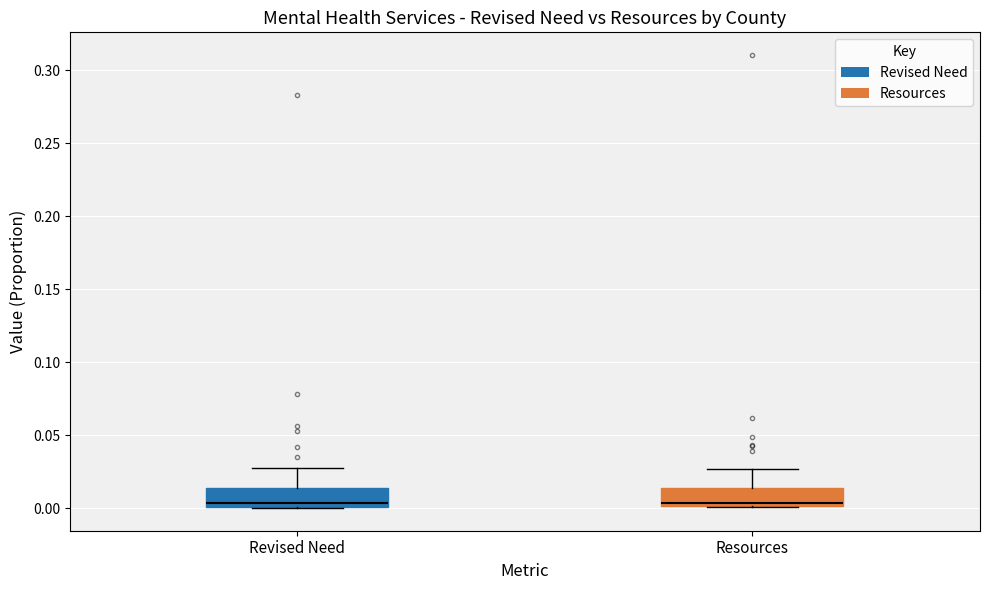

Reading left to right, transcribe this box plot: for each box, give where its median line is, the range the box spans, and where its two whiskers end, as read against the y-axis. The values are not printed on the chart, so give them approximately, as read against the axis.

Revised Need: median 0.005, box 0.000 to 0.015, whiskers 0.000 to 0.030
Resources: median 0.005, box 0.000 to 0.015, whiskers 0.000 to 0.025